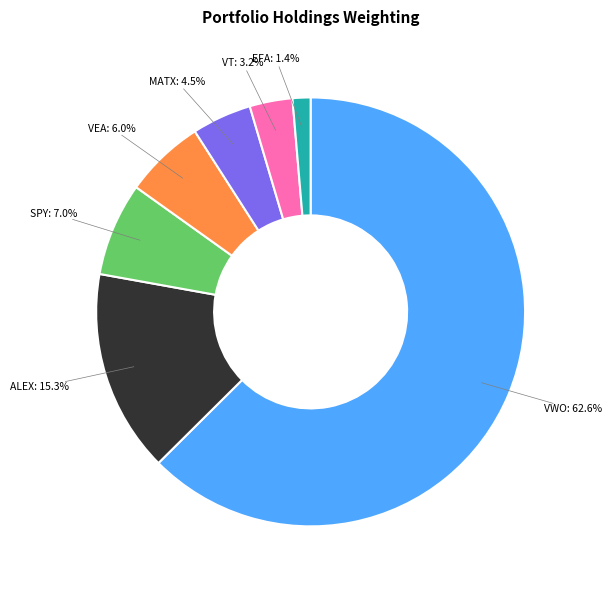

Between MATX: 4.5% and ALEX: 15.3%, which is larger?

ALEX: 15.3%